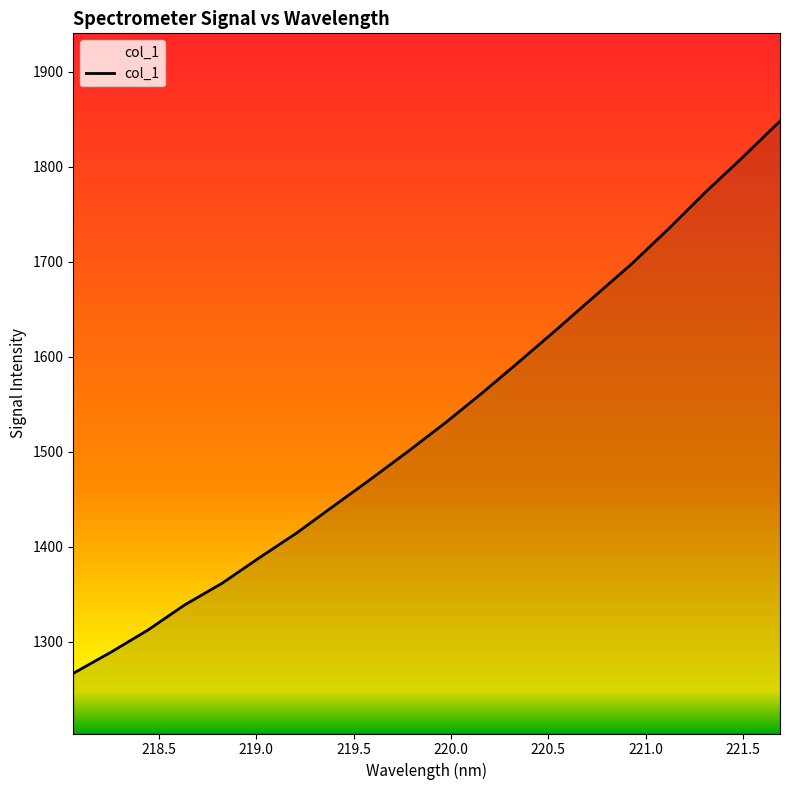

Reading right to left, transcribe all the data shown in this chart.

1848.1	1810.2	1773.5	1734.7	1697.5	1663.4	1629.1	1595.4	1562.3	1530.6	1500.6	1471.5	1443.1	1414.5	1388.5	1361.7	1339.1	1312.3	1288.9	1266.9